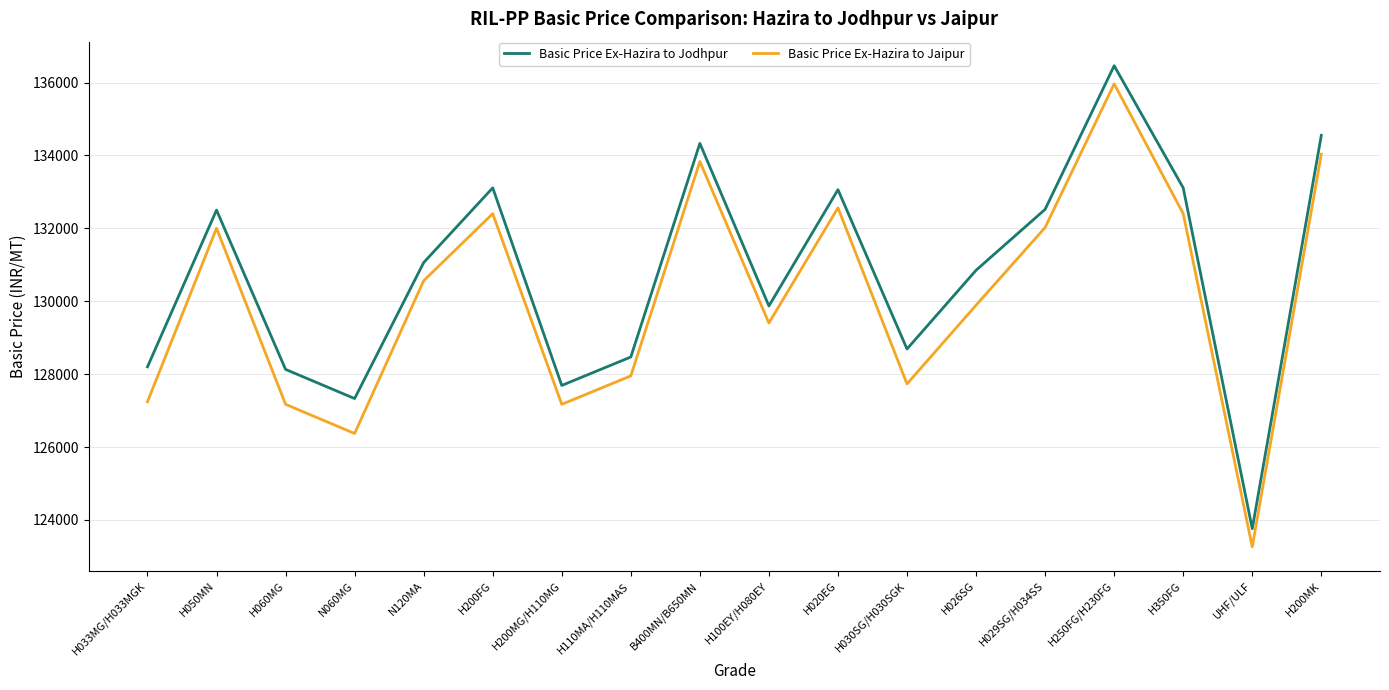

True or false: Basic Price Ex-Hazira to Jodhpur and Basic Price Ex-Hazira to Jaipur cross at least once.

False